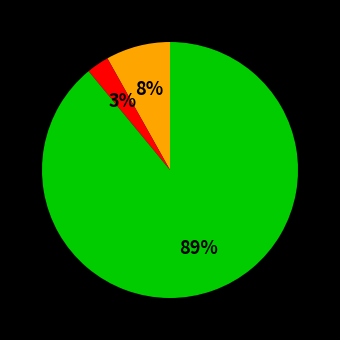

Is there any slice that represents more than half of the pie?

Yes